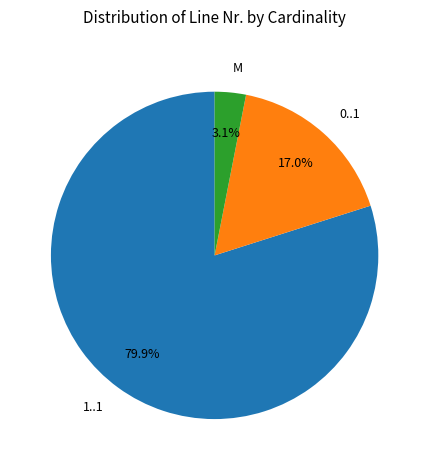

Between M and 1..1, which is larger?

1..1